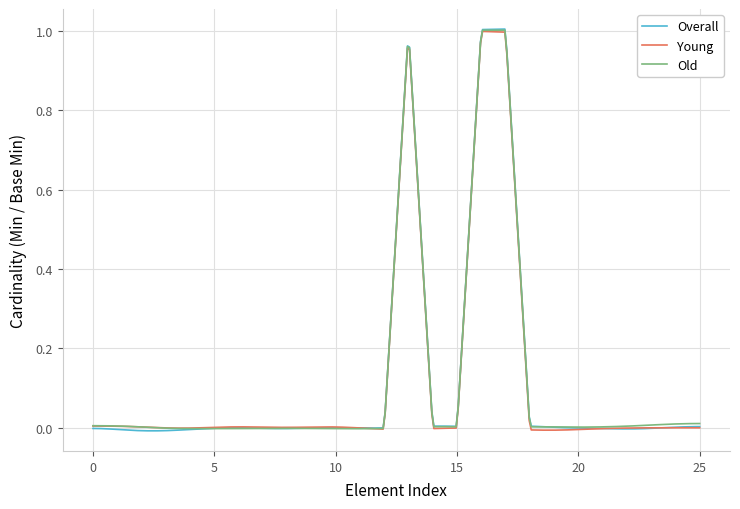

Which series has the largest range (max minus min)?

Overall